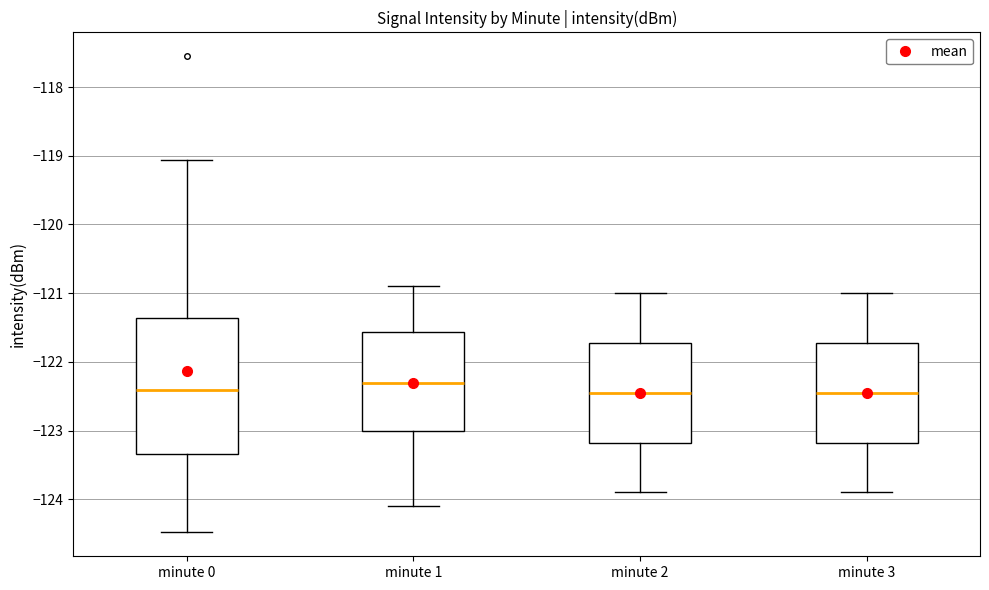

Reading left to right, transcribe this box plot: for each box, give where its median line is, the range the box spans, and where its two whiskers end, as read against the y-axis. The values are not printed on the chart, so give them approximately, as read against the axis.

minute 0: median -122.4, box -123.3 to -121.4, whiskers -124.5 to -119.1
minute 1: median -122.3, box -123.0 to -121.6, whiskers -124.1 to -120.9
minute 2: median -122.4, box -123.2 to -121.7, whiskers -123.9 to -121.0
minute 3: median -122.4, box -123.2 to -121.7, whiskers -123.9 to -121.0